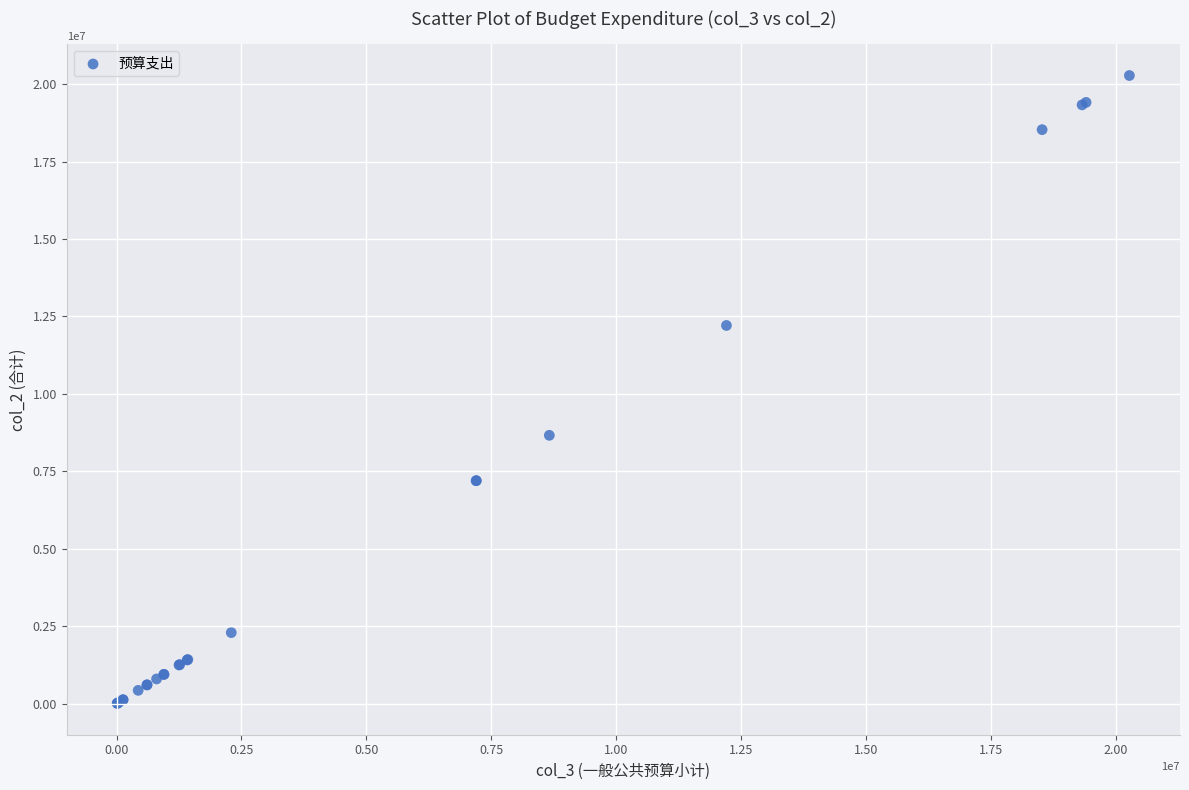

What Y value in the scatter plot is closest to 10145153?

8663847.2